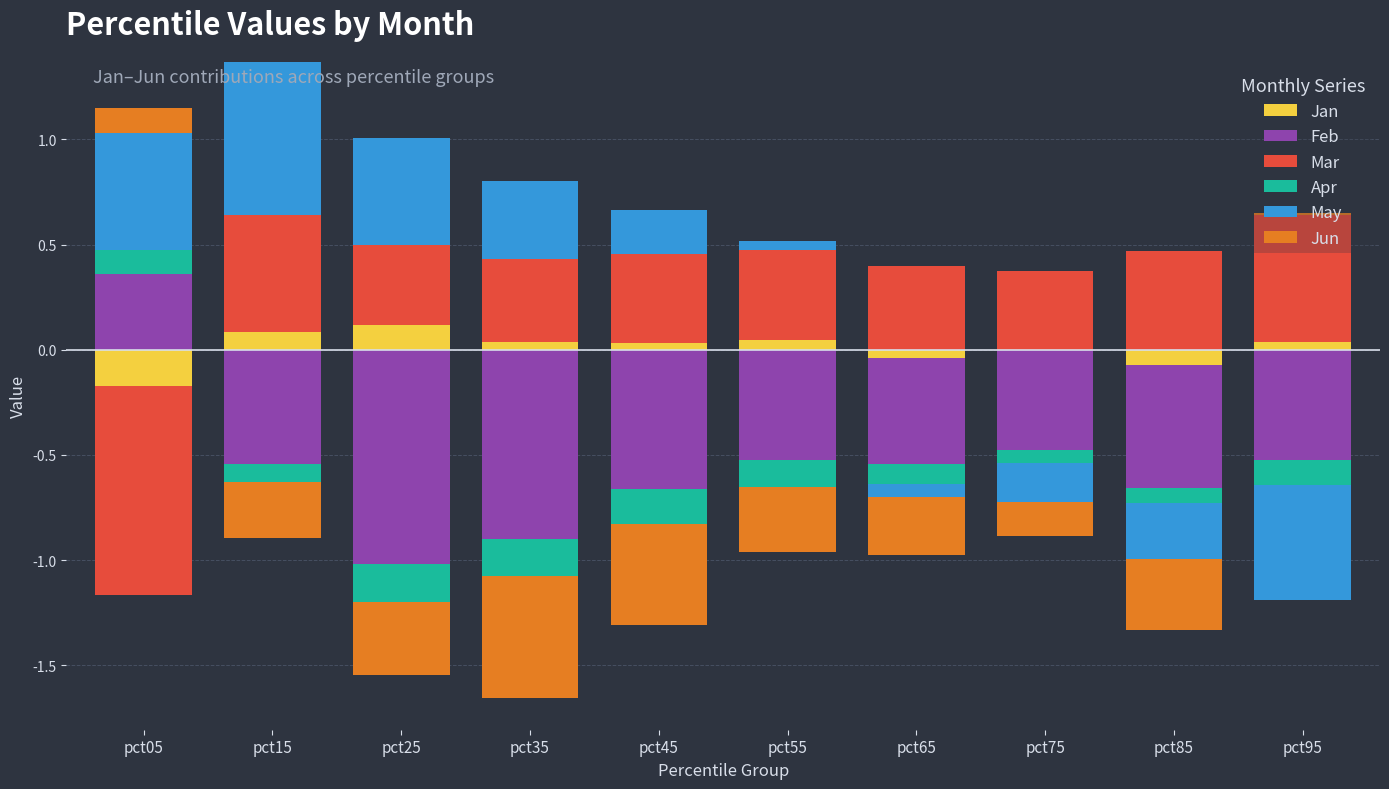

Is the value of Mar at pct45 greater than the value of Jun at pct65?

Yes